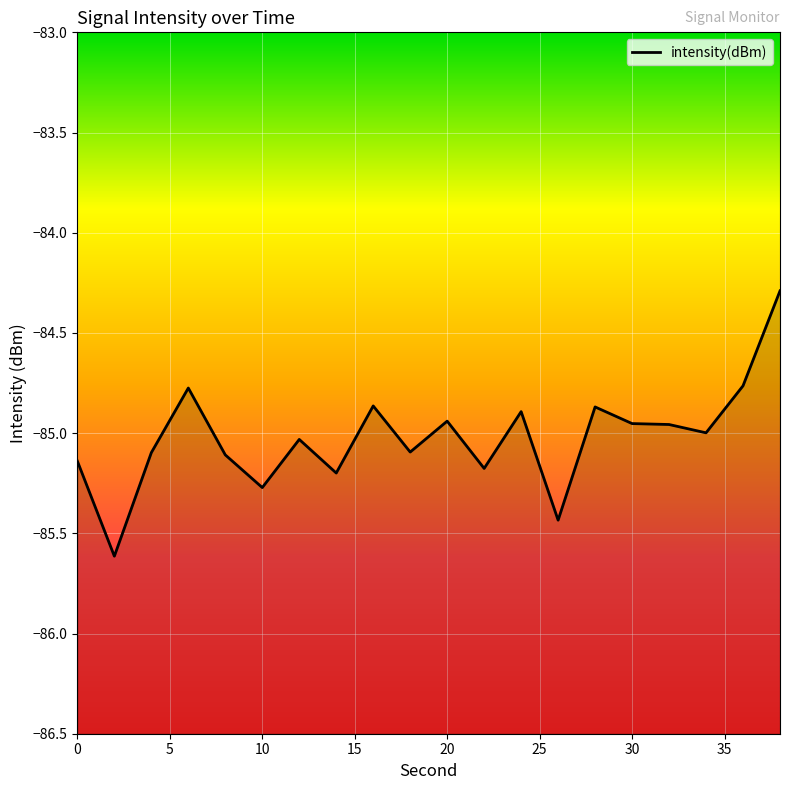

What is the approximate value at 10?

-85.3